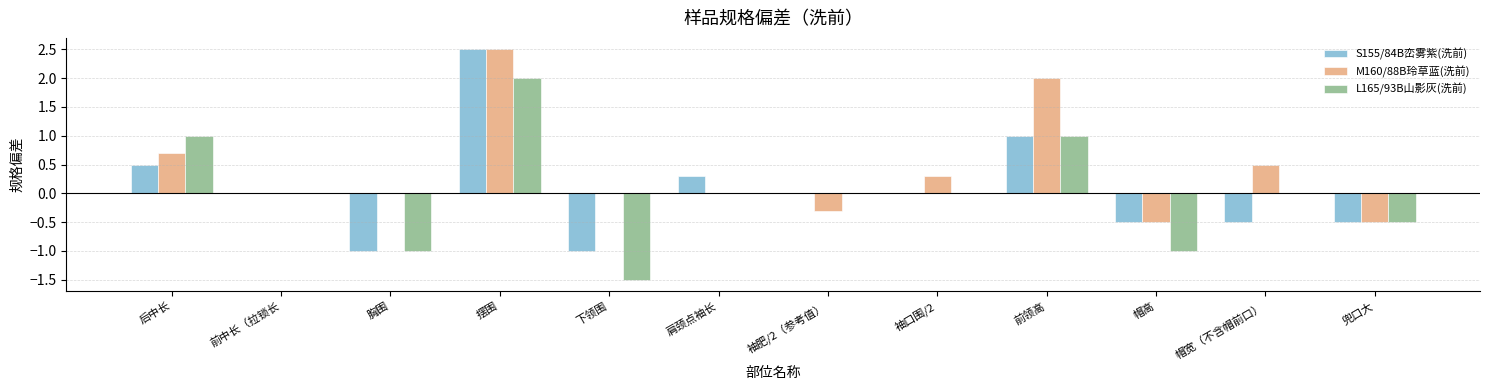

What is the greatest value displayed?

2.5